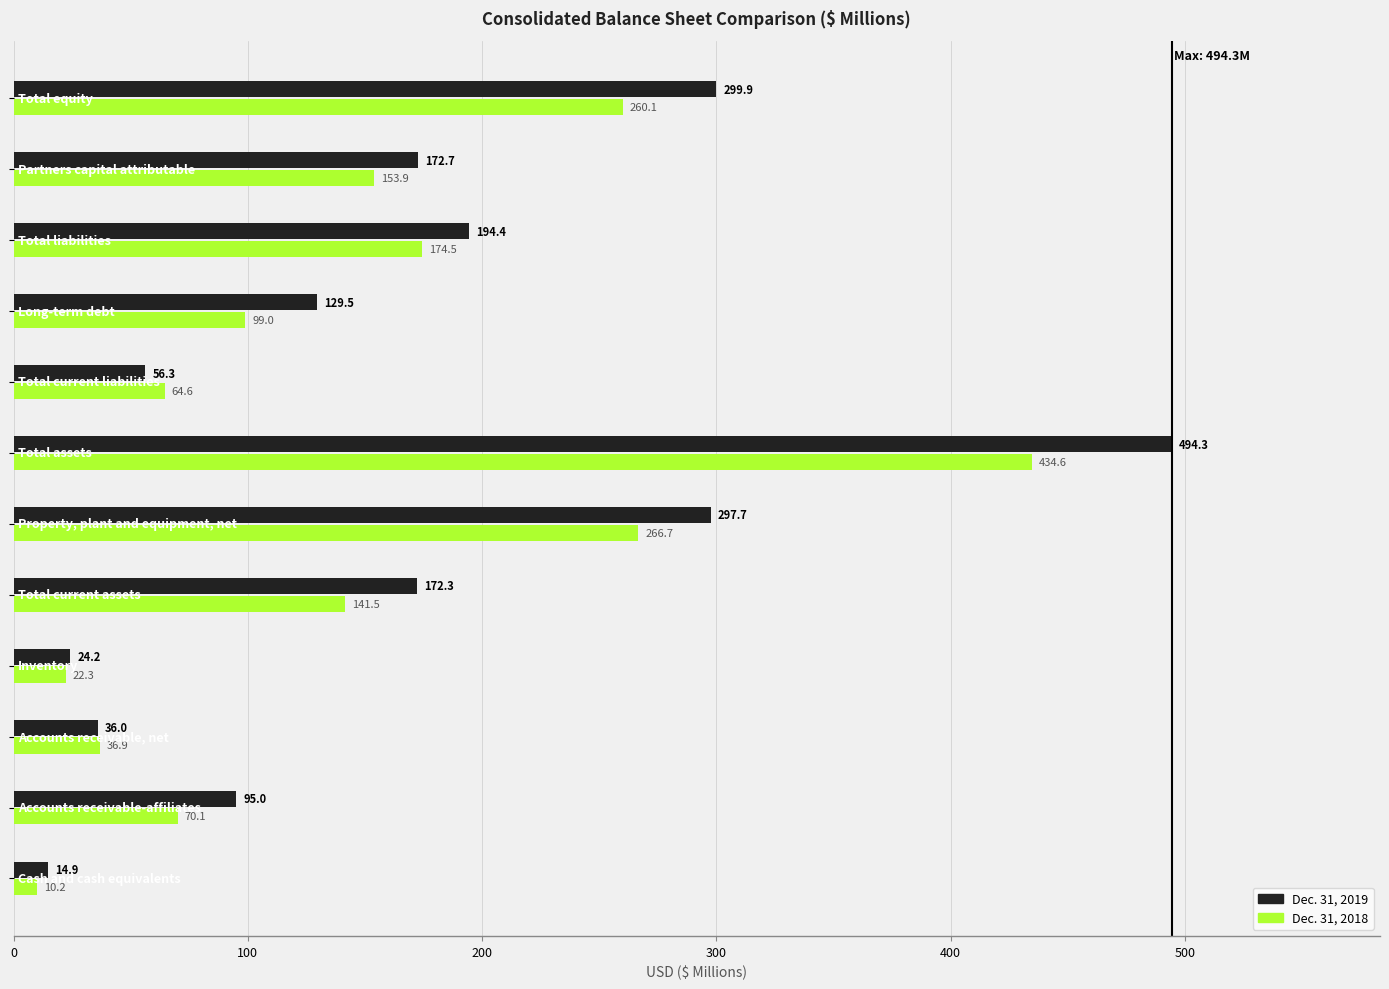

What is the average value of the Dec. 31, 2018 series?

144.5